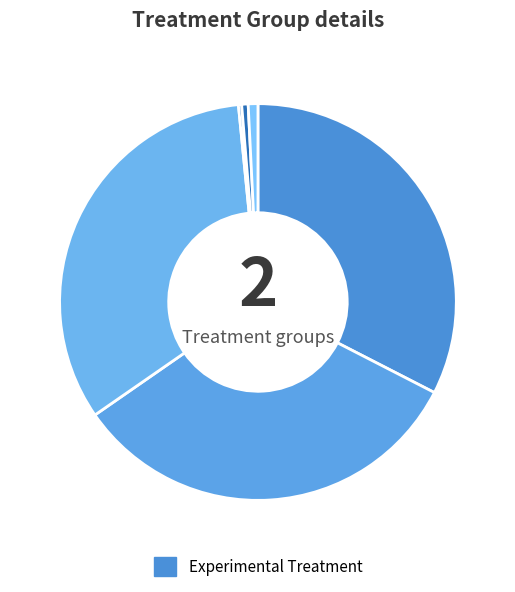

To the nearest percent, what is the average slice percentage?

17%